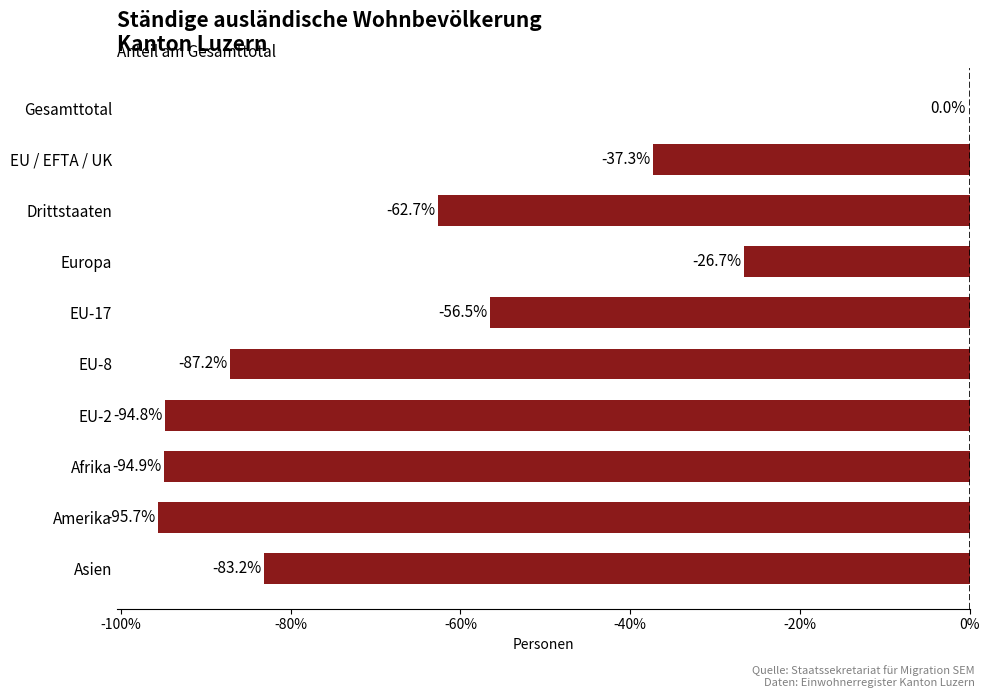

Between EU / EFTA / UK and EU-8, which is larger?

EU / EFTA / UK